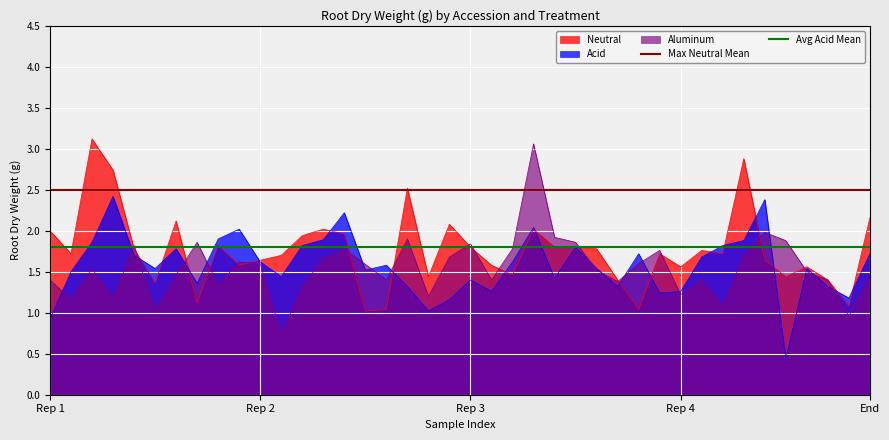

The Avg Acid Mean series shows 1.8 at Rep 2. True or false?

True